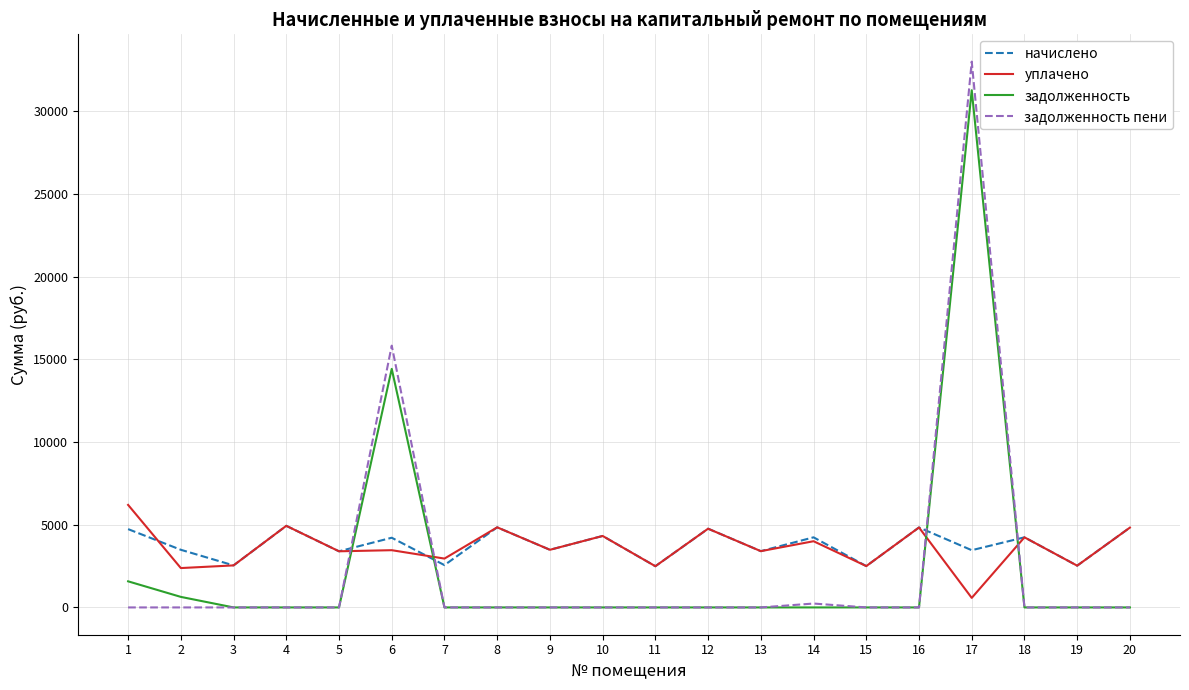

Which label corresponds to the largest value in the chart?

17